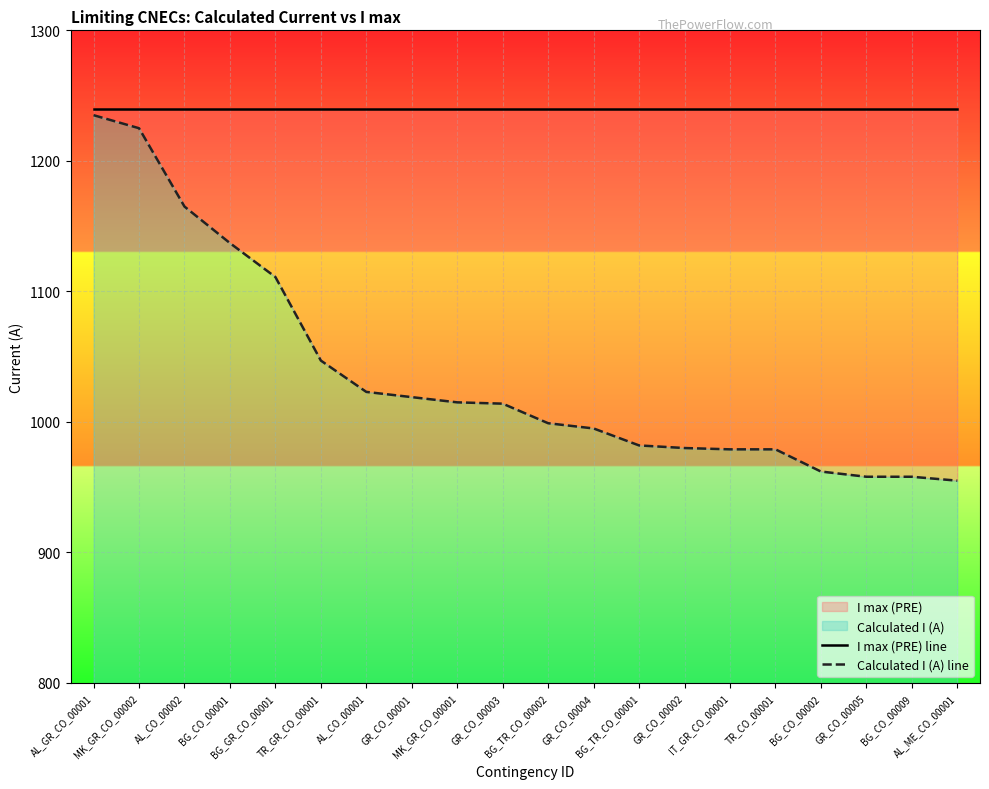

True or false: Calculated I (A) line and I max (PRE) line cross at least once.

False